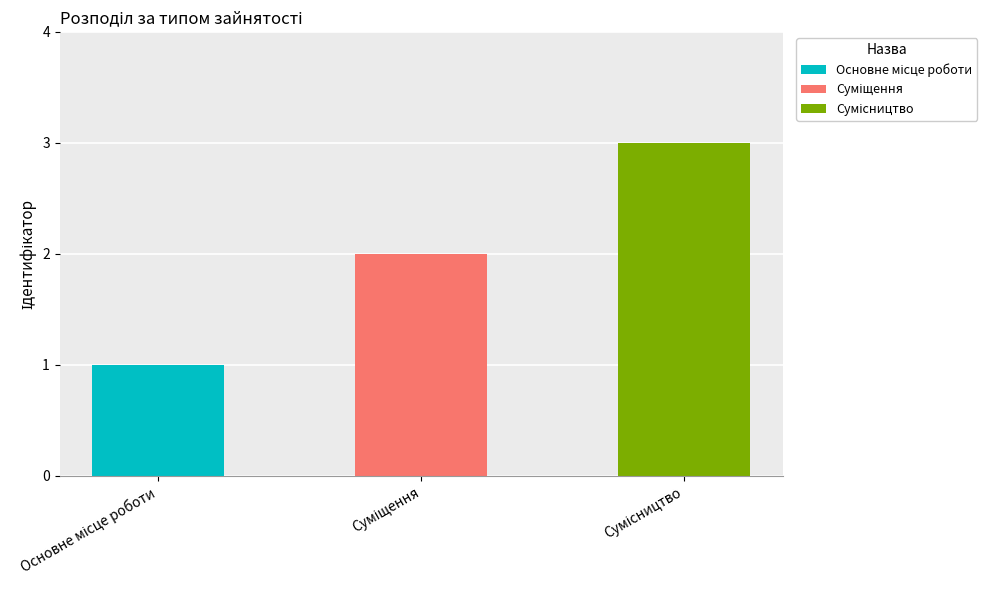

Count the values in the range 1 to 3.

3